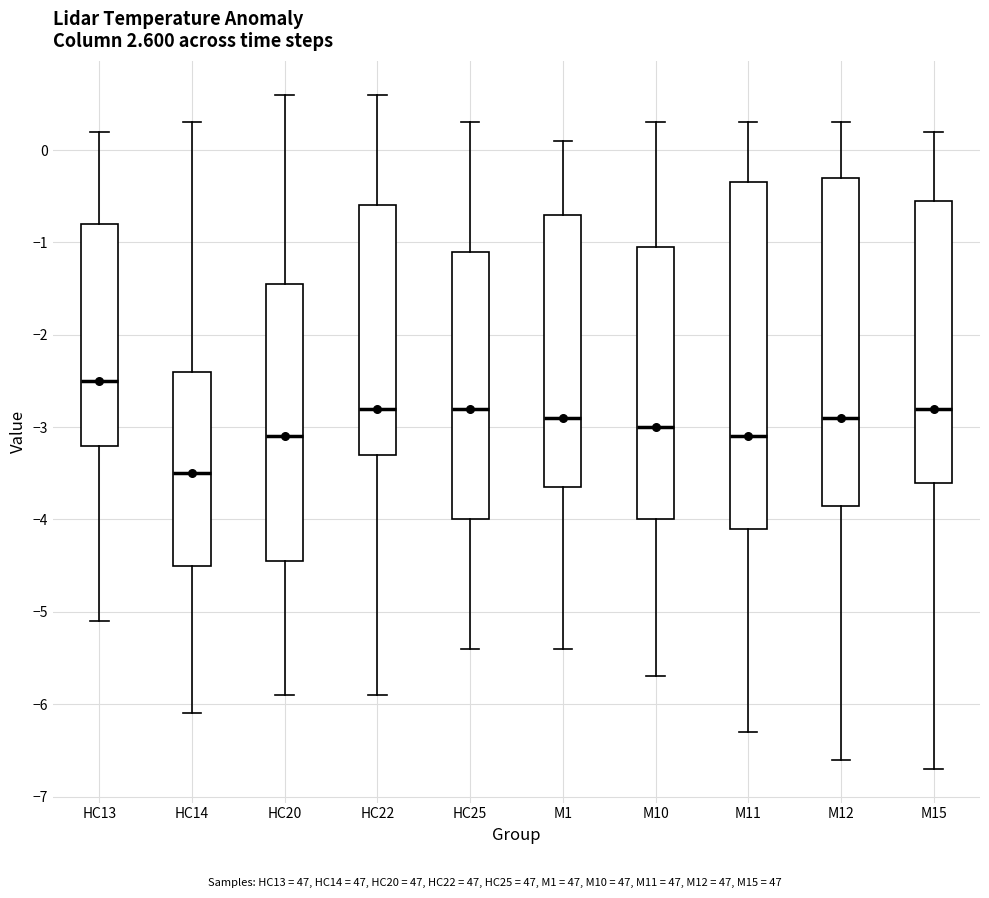

Where does the lower whisker of the box for HC20 end on the y-axis? The values are not printed on the chart, so give them approximately, as read against the axis.

-5.9